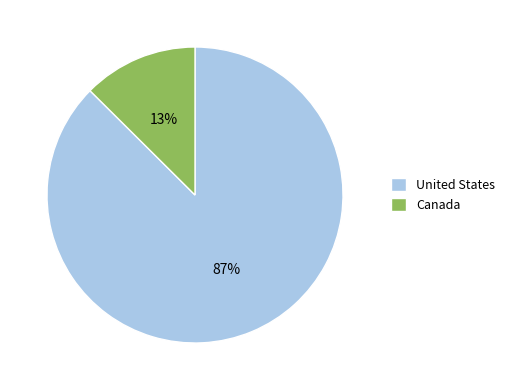

Does Canada represent more than half of the total?

No